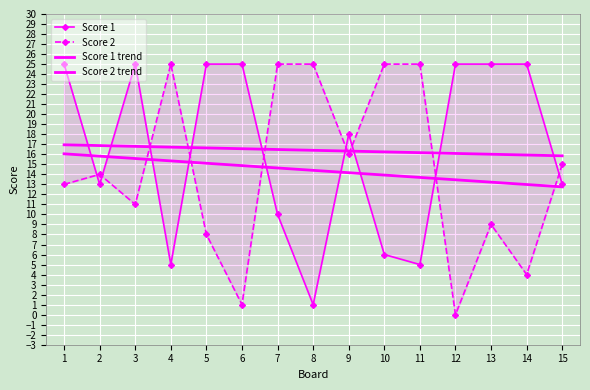

How many times do Score 1 and Score 2 cross each other?

9